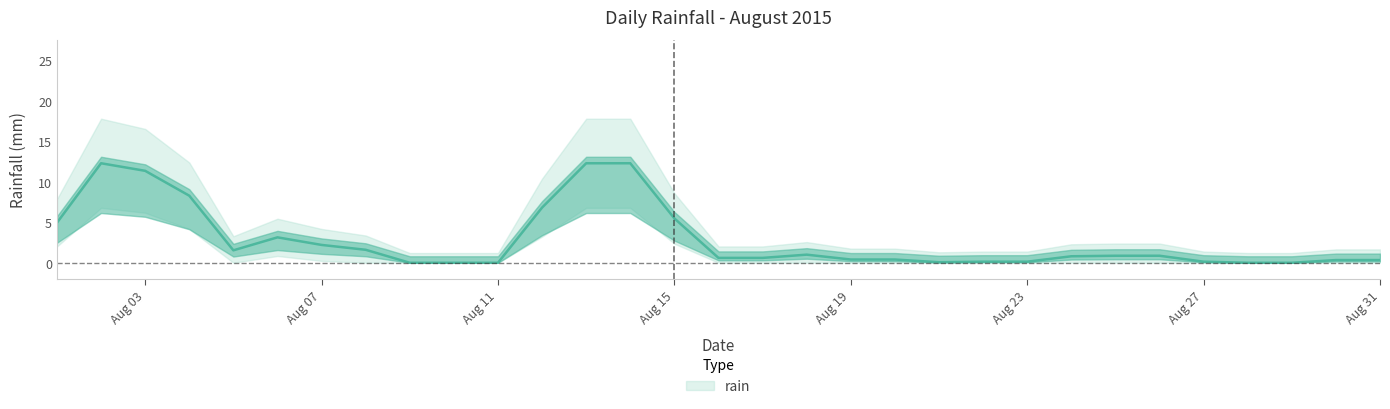

Is it true that the value at 2015-08-10 is 0.0?

True